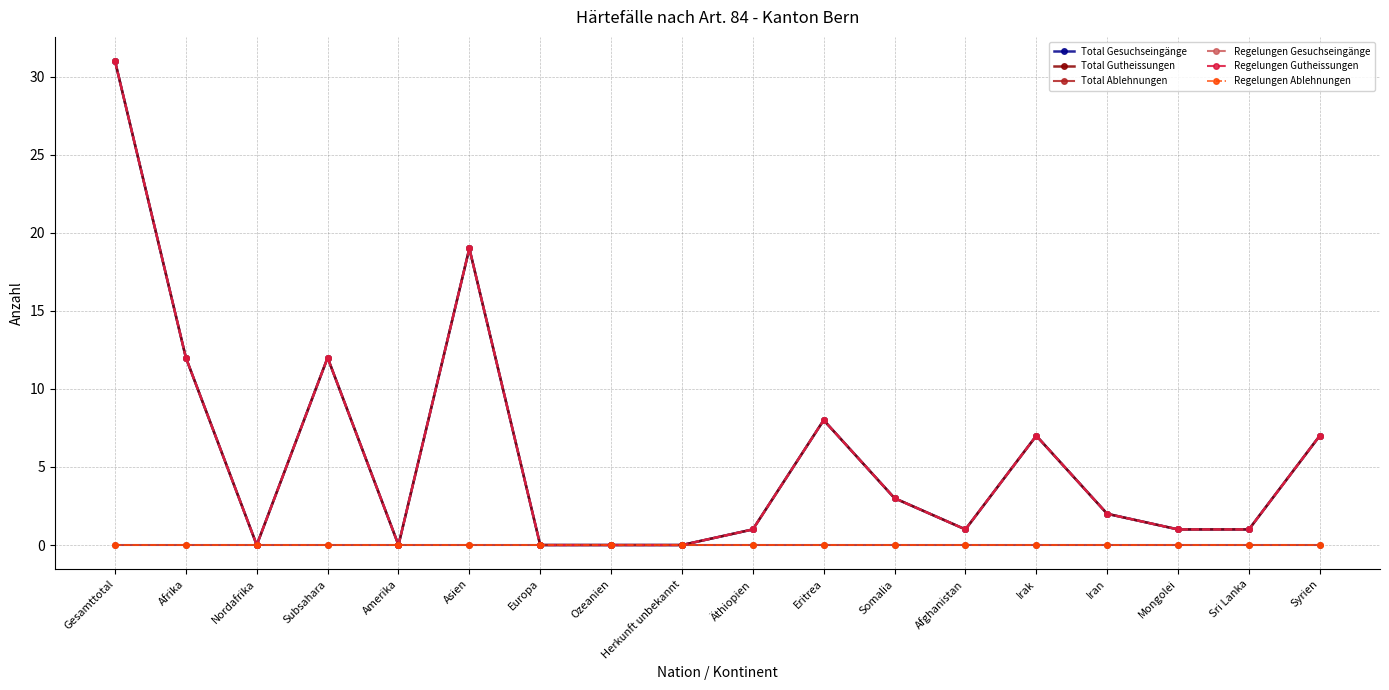

Reading right to left, list all the values displayed in this chart.

Total Gesuchseingänge: Syrien=7	Sri Lanka=1	Mongolei=1	Iran=2	Irak=7	Afghanistan=1	Somalia=3	Eritrea=8	Äthiopien=1	Herkunft unbekannt=0	Ozeanien=0	Europa=0	Asien=19	Amerika=0	Subsahara=12	Nordafrika=0	Afrika=12	Gesamttotal=31
Total Gutheissungen: Syrien=7	Sri Lanka=1	Mongolei=1	Iran=2	Irak=7	Afghanistan=1	Somalia=3	Eritrea=8	Äthiopien=1	Herkunft unbekannt=0	Ozeanien=0	Europa=0	Asien=19	Amerika=0	Subsahara=12	Nordafrika=0	Afrika=12	Gesamttotal=31
Total Ablehnungen: Syrien=0	Sri Lanka=0	Mongolei=0	Iran=0	Irak=0	Afghanistan=0	Somalia=0	Eritrea=0	Äthiopien=0	Herkunft unbekannt=0	Ozeanien=0	Europa=0	Asien=0	Amerika=0	Subsahara=0	Nordafrika=0	Afrika=0	Gesamttotal=0
Regelungen Gesuchseingänge: Syrien=7	Sri Lanka=1	Mongolei=1	Iran=2	Irak=7	Afghanistan=1	Somalia=3	Eritrea=8	Äthiopien=1	Herkunft unbekannt=0	Ozeanien=0	Europa=0	Asien=19	Amerika=0	Subsahara=12	Nordafrika=0	Afrika=12	Gesamttotal=31
Regelungen Gutheissungen: Syrien=7	Sri Lanka=1	Mongolei=1	Iran=2	Irak=7	Afghanistan=1	Somalia=3	Eritrea=8	Äthiopien=1	Herkunft unbekannt=0	Ozeanien=0	Europa=0	Asien=19	Amerika=0	Subsahara=12	Nordafrika=0	Afrika=12	Gesamttotal=31
Regelungen Ablehnungen: Syrien=0	Sri Lanka=0	Mongolei=0	Iran=0	Irak=0	Afghanistan=0	Somalia=0	Eritrea=0	Äthiopien=0	Herkunft unbekannt=0	Ozeanien=0	Europa=0	Asien=0	Amerika=0	Subsahara=0	Nordafrika=0	Afrika=0	Gesamttotal=0